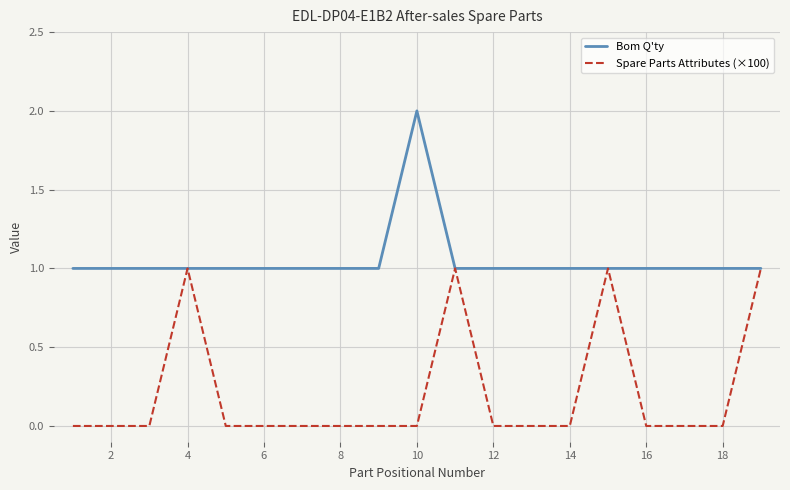

Which series has the largest total across all categories?

Bom Q'ty